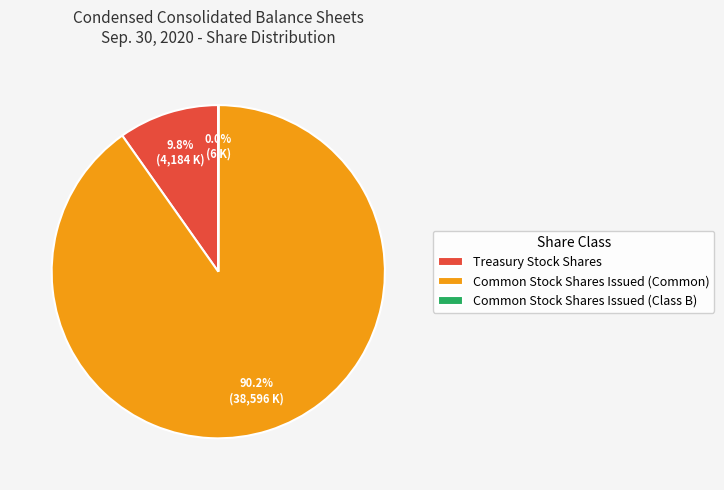

What is the majority slice?

Common Stock Shares Issued (Common)